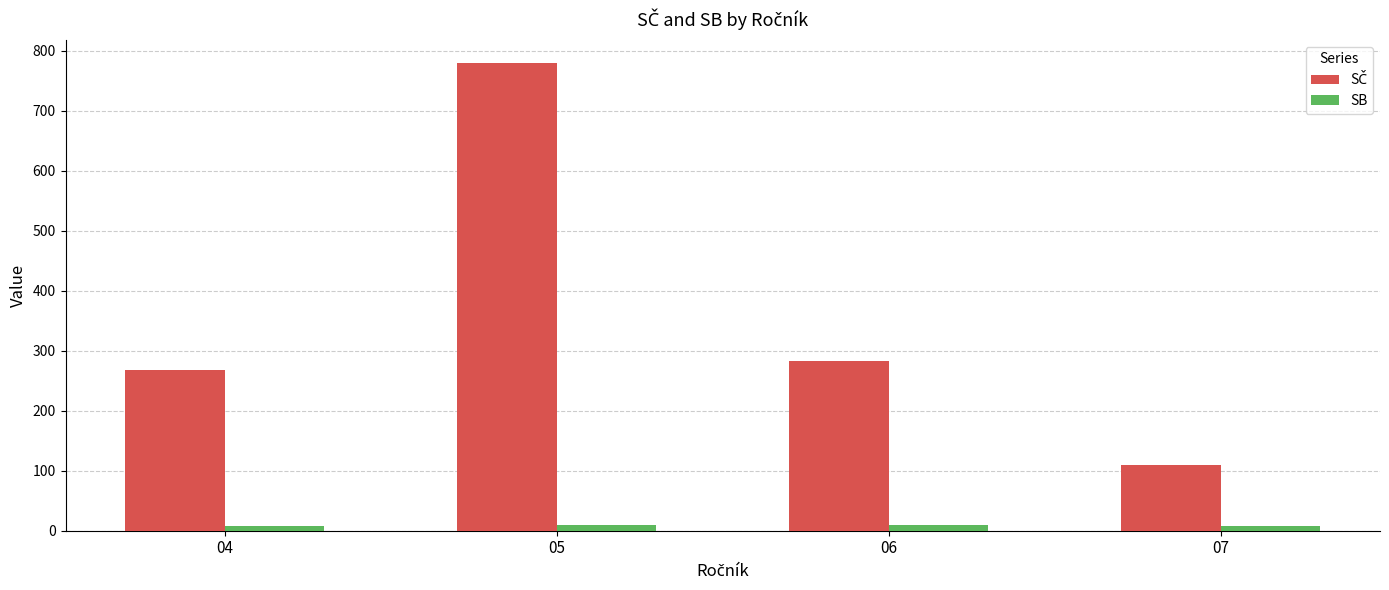

At which category is the sum across all series the highest?

05